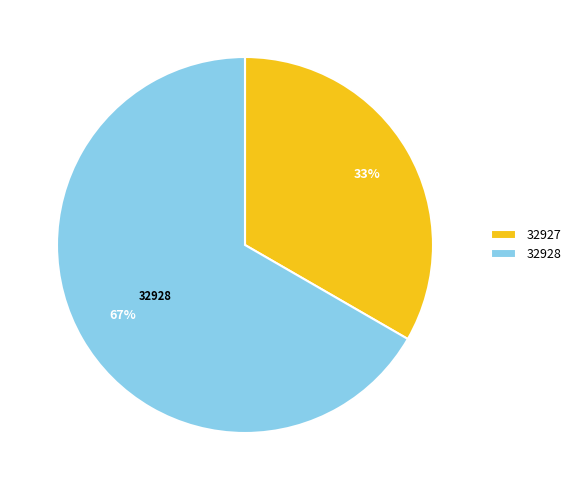

Count the number of slices in the pie.

2